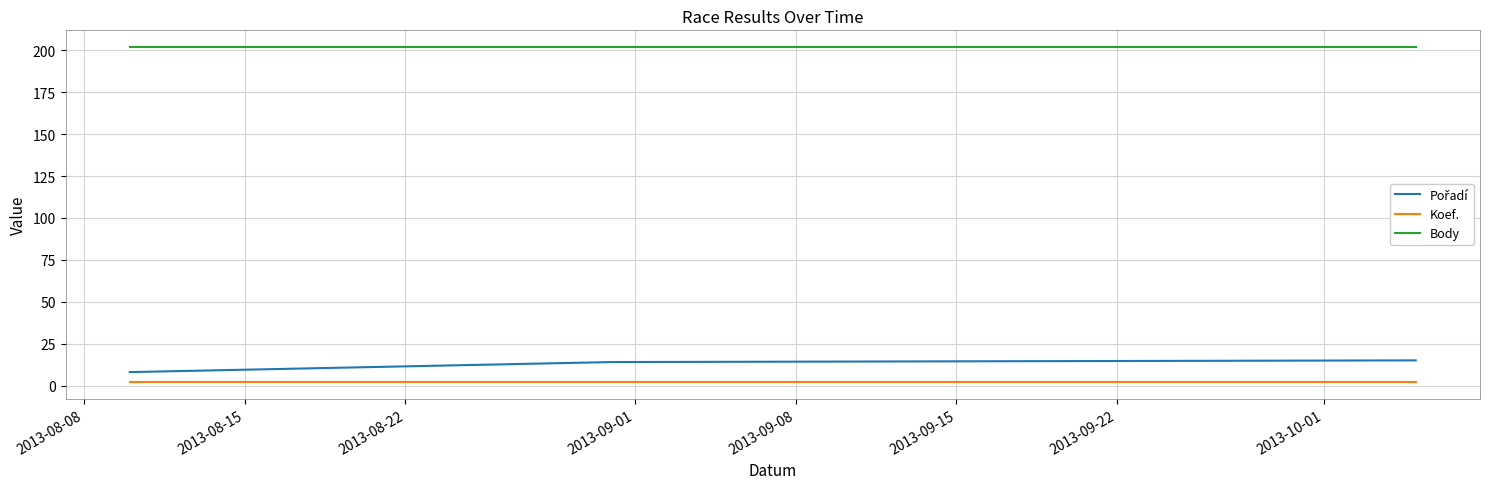

What is the greatest value displayed?

202